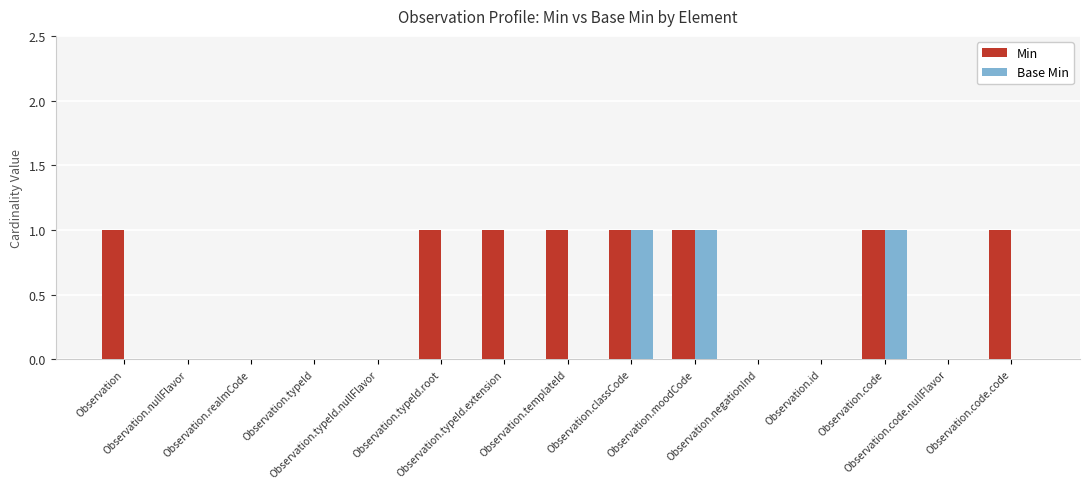

How many groups of bars are there?

15